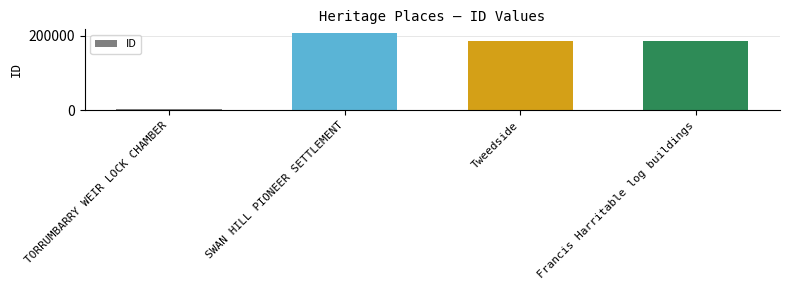

What is the change in value from Tweedside to Francis Harritable log buildings?

+29